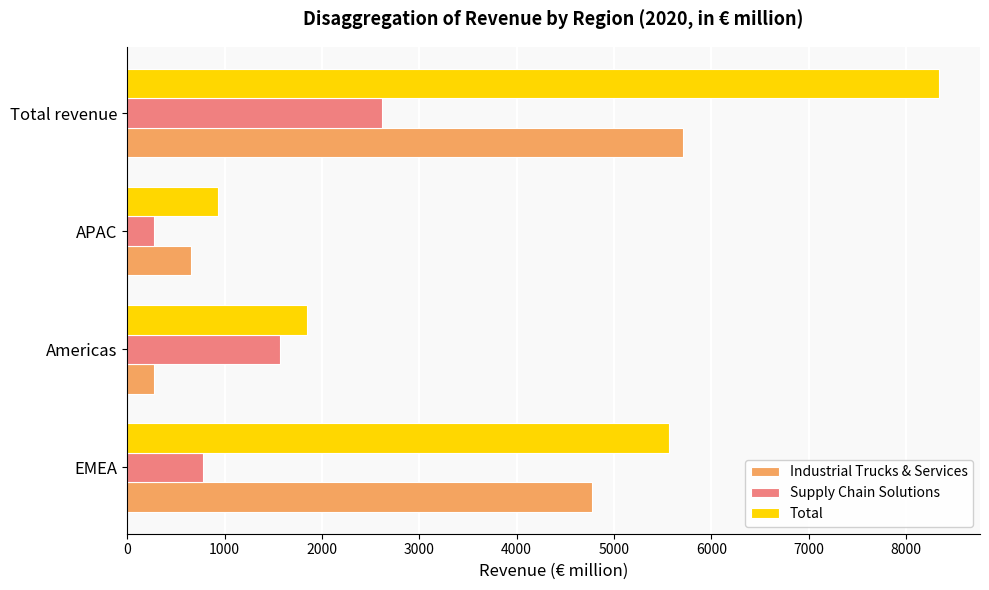

The value of Total at EMEA is 9120.6. True or false?

False